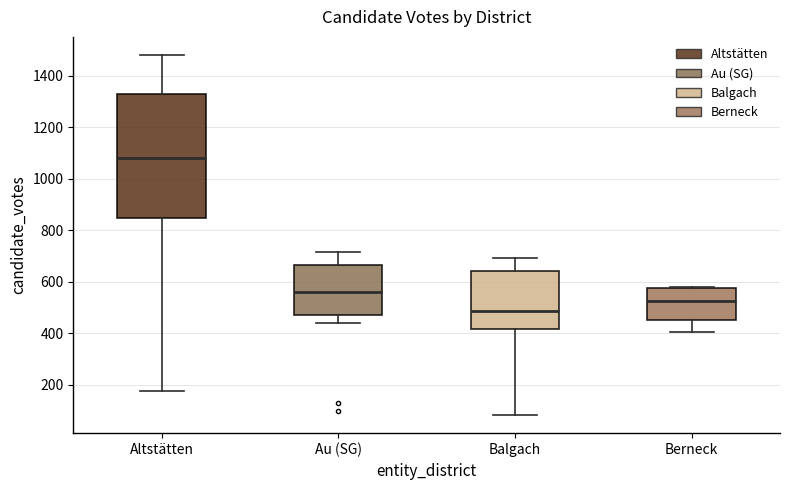

Where does the lower whisker of the box for Au (SG) end on the y-axis? The values are not printed on the chart, so give them approximately, as read against the axis.

440